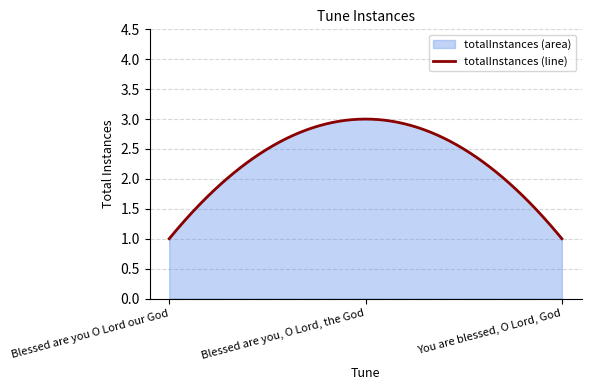

Rank the categories by value from highest to lowest.

Blessed are you, O Lord, the God, Blessed are you O Lord our God, You are blessed, O Lord, God